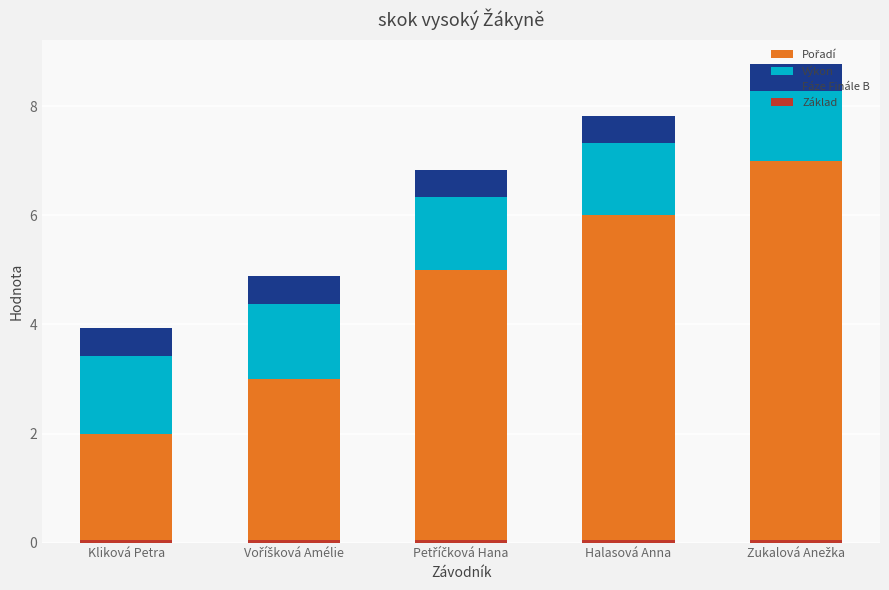

What is the label of the 2nd bar from the left?

Voříšková Amélie